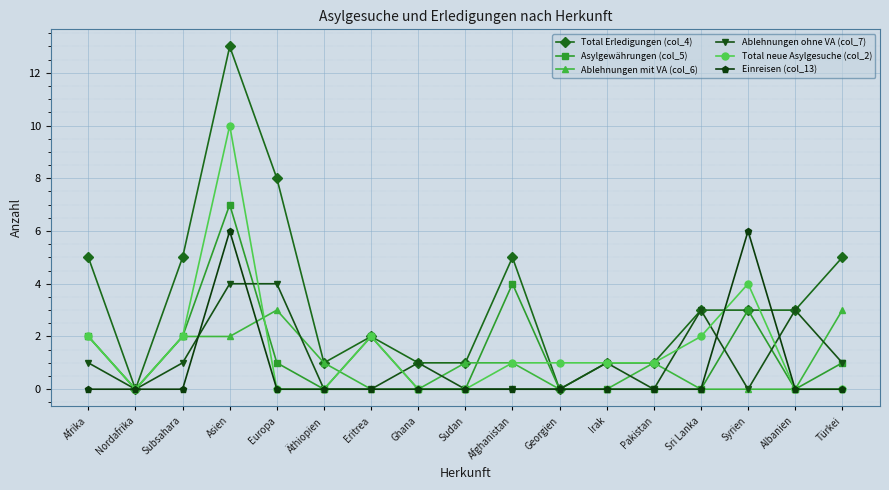

Where does the Total neue Asylgesuche (col_2) series first go above 1?

Afrika